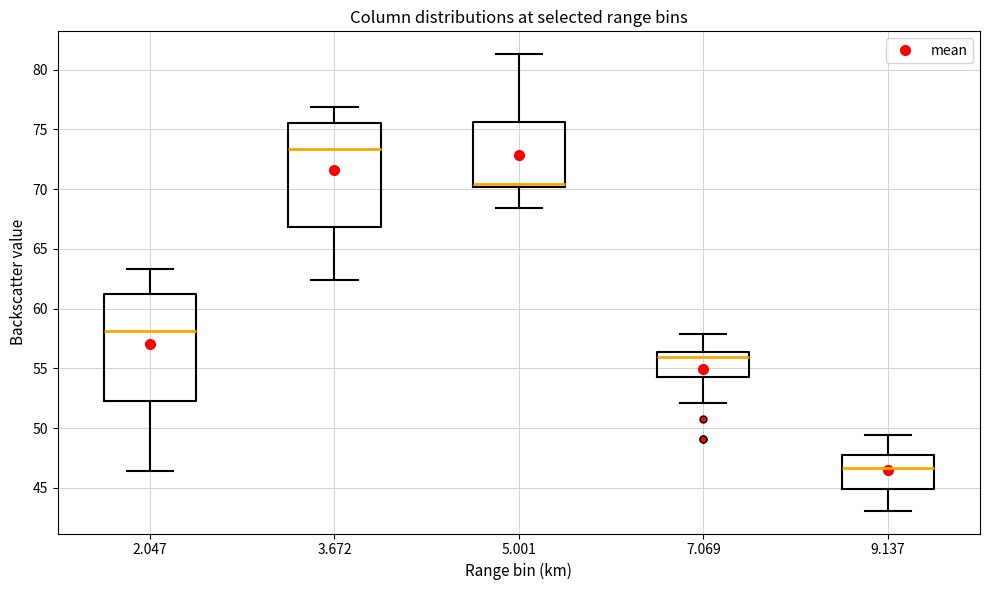

Reading left to right, read every box against the y-axis: the position of its median line, the range the box covers, and the ends of its whiskers. The values are not printed on the chart, so give them approximately, as read against the axis.

2.047: median 58.0, box 52.5 to 61.5, whiskers 46.5 to 63.5
3.672: median 73.5, box 67.0 to 75.5, whiskers 62.5 to 77.0
5.001: median 70.5, box 70.0 to 75.5, whiskers 68.5 to 81.5
7.069: median 56.0, box 54.5 to 56.5, whiskers 52.0 to 58.0
9.137: median 46.5, box 45.0 to 48.0, whiskers 43.0 to 49.5